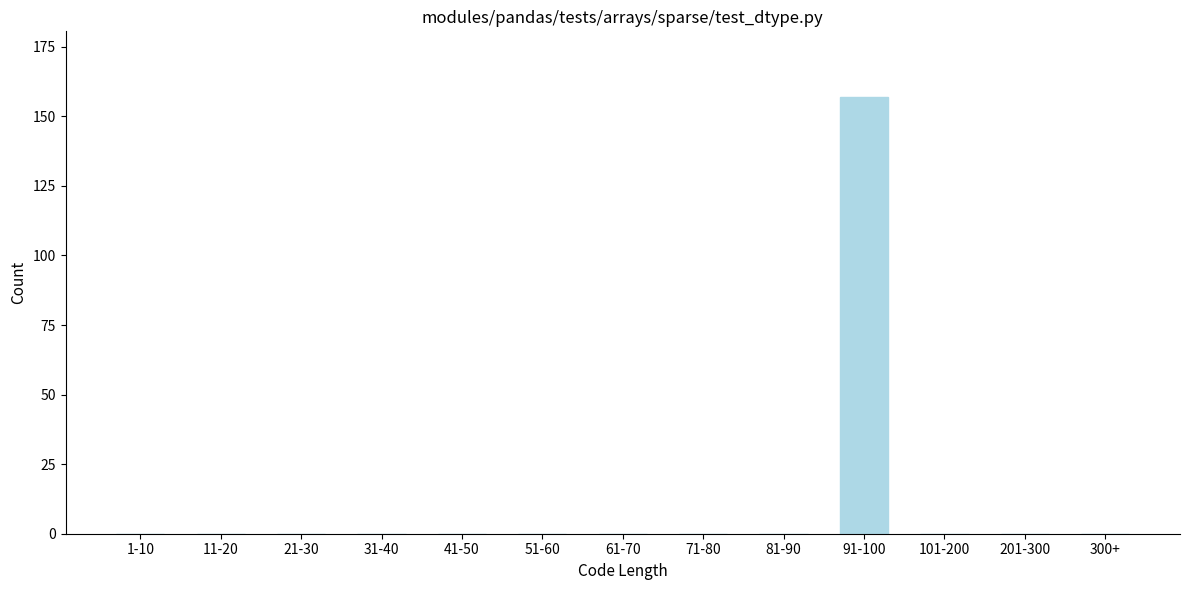

Reading left to right, extract all data points from this chart.

1-10=0	11-20=0	21-30=0	31-40=0	41-50=0	51-60=0	61-70=0	71-80=0	81-90=0	91-100=157	101-200=0	201-300=0	300+=0